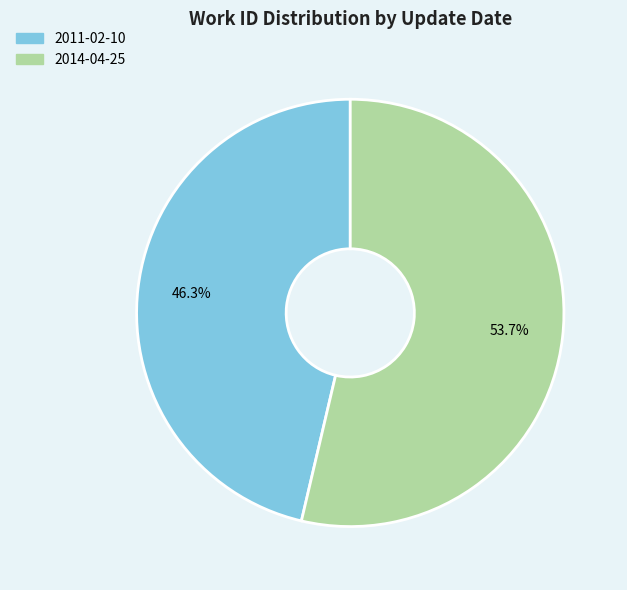

The 2014-04-25 slice represents 54% of the pie. True or false?

True